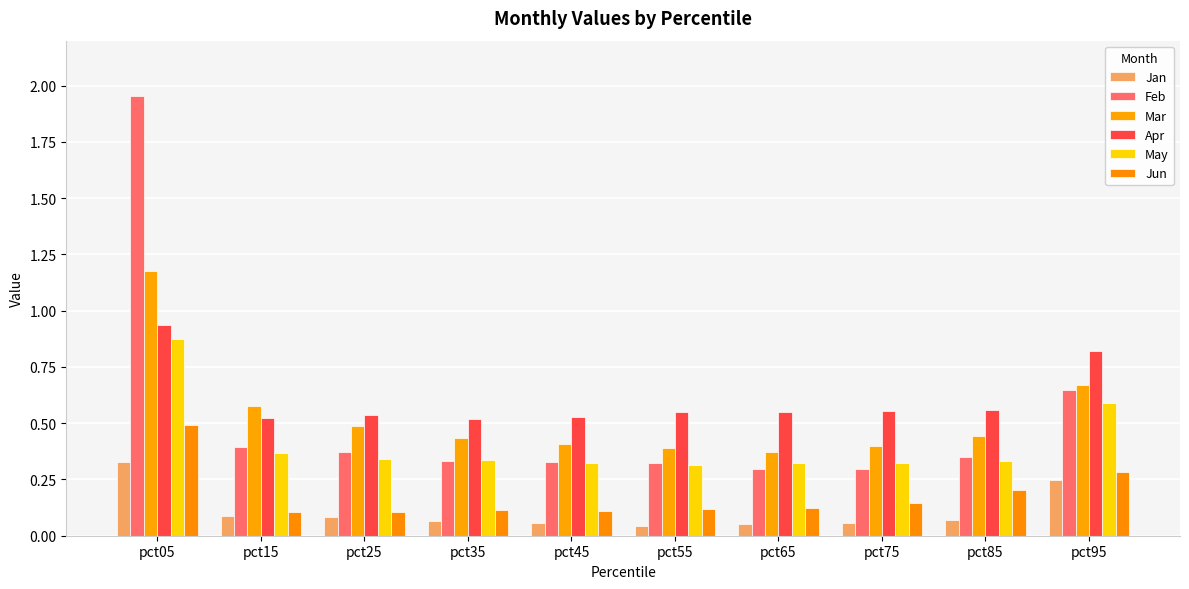

Count the Jan values in the range 0 to 1.

10